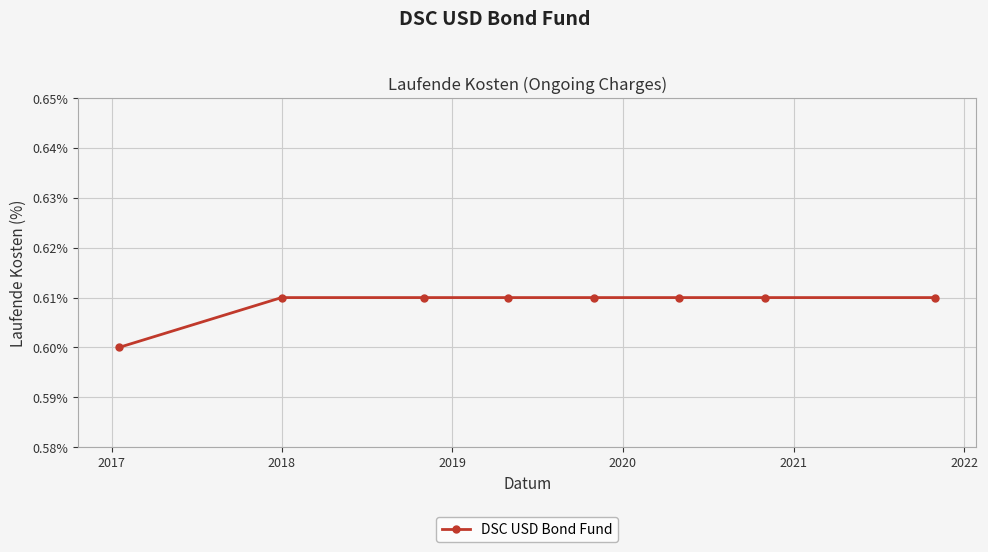

How many values are between 0 and 1?

8